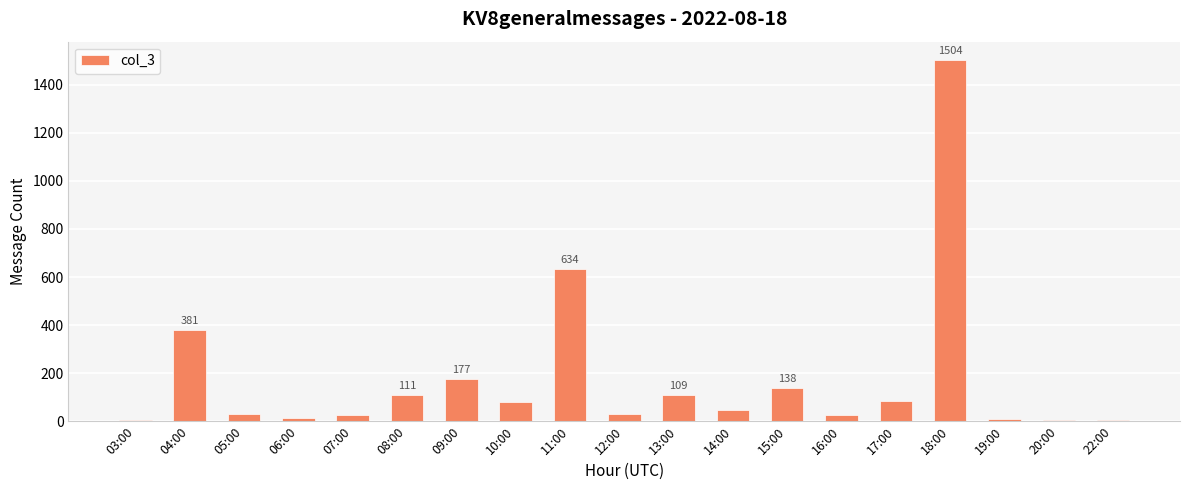

At which label does the data first exceed 48?

04:00